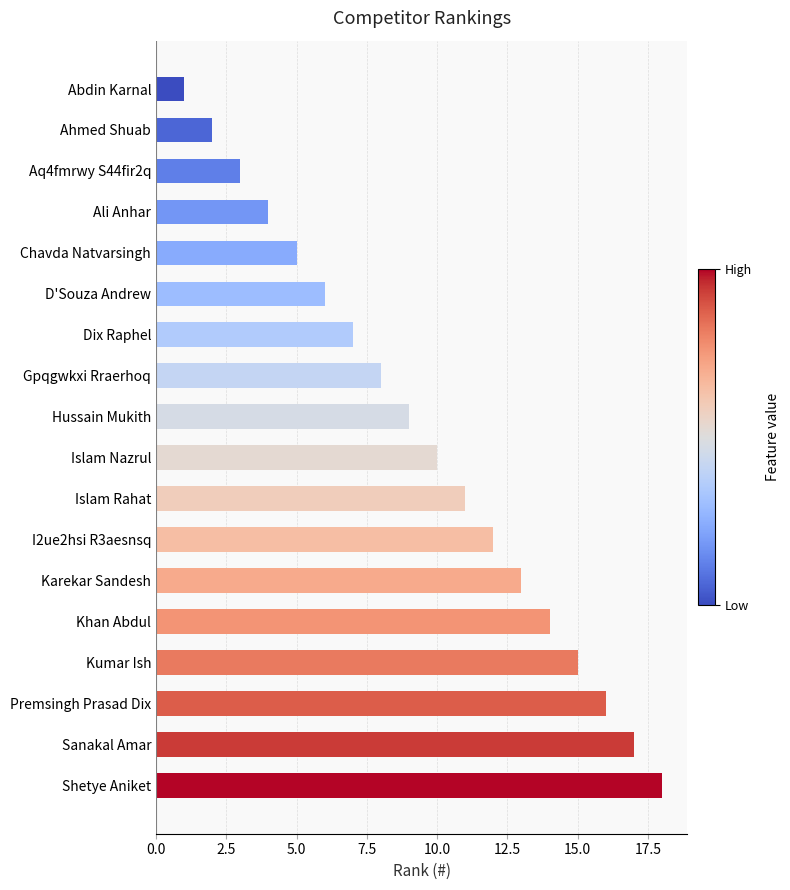

At which label is the value closest to 9?

Hussain Mukith